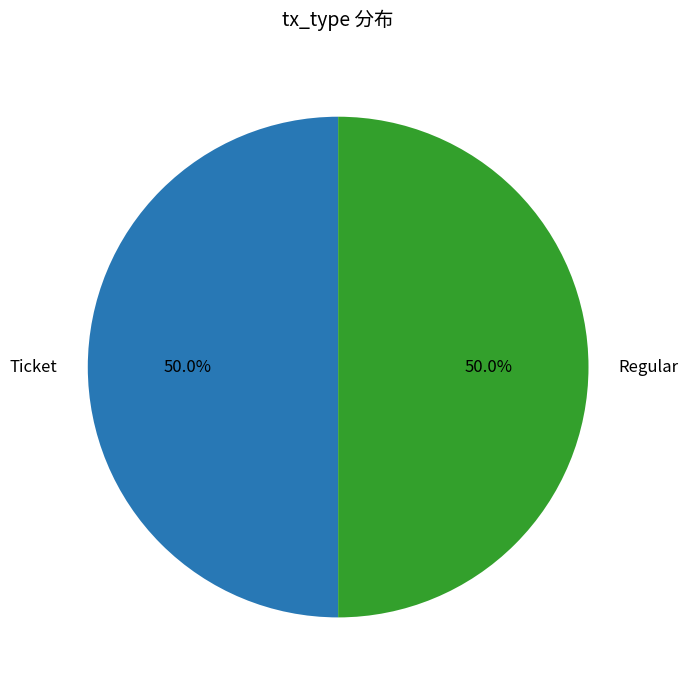

Combined, do Ticket and Regular account for over 50%?

Yes